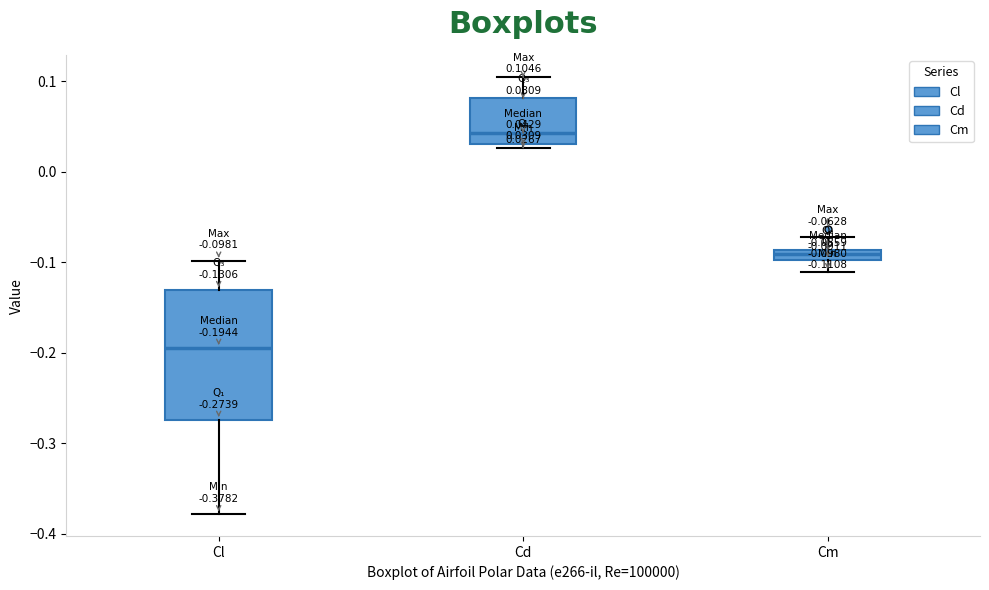

Which box is the tallest, from its lower edge to its upper edge?

Cl